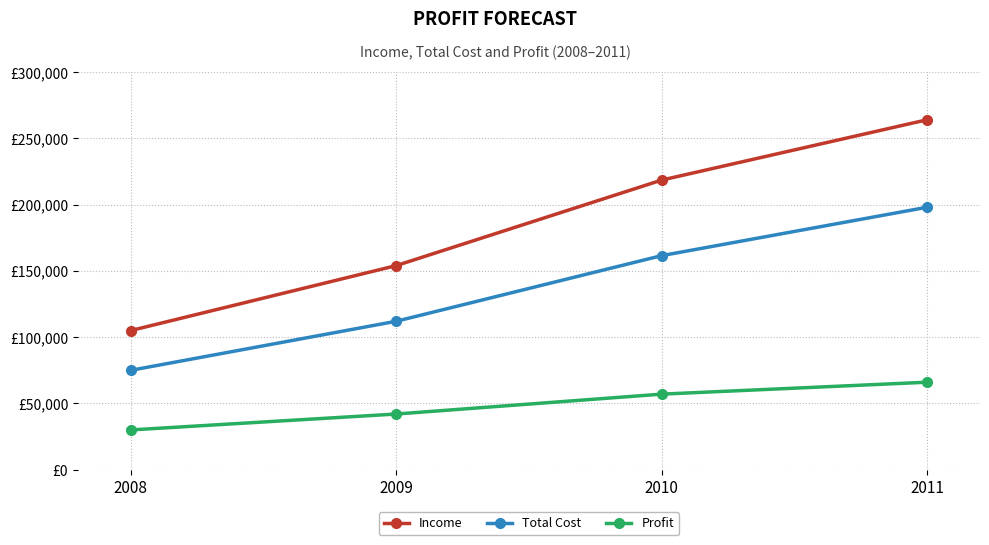

Is this an area chart (filled region under the line)?

No